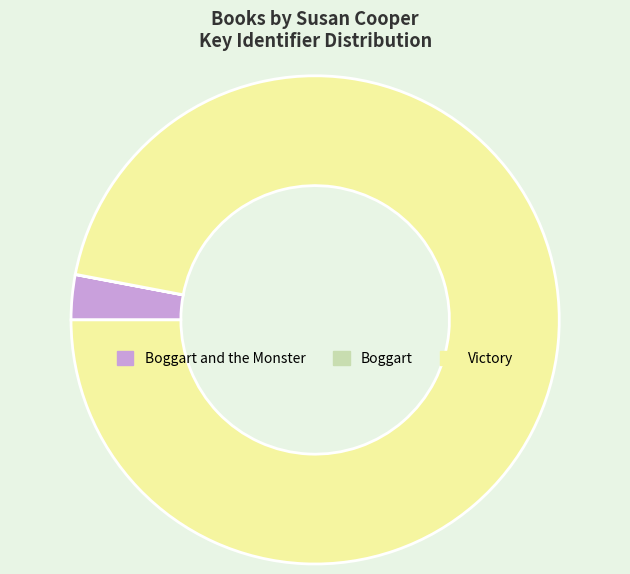

Which slice is the largest?

Victory